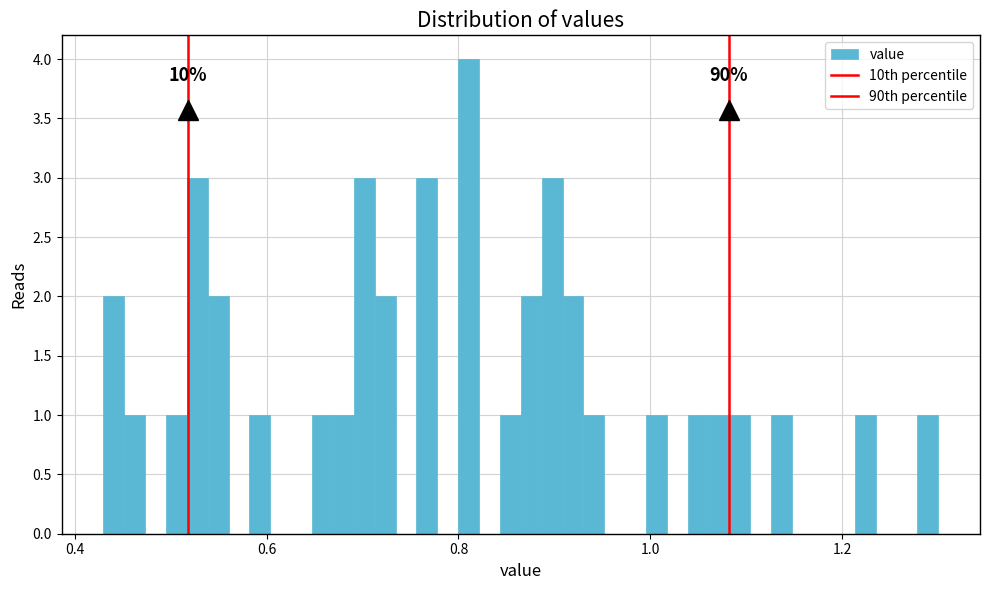

Around what value on the x-axis is the tallest bar? Give the approximate position of its centre, as read against the axis.

0.82